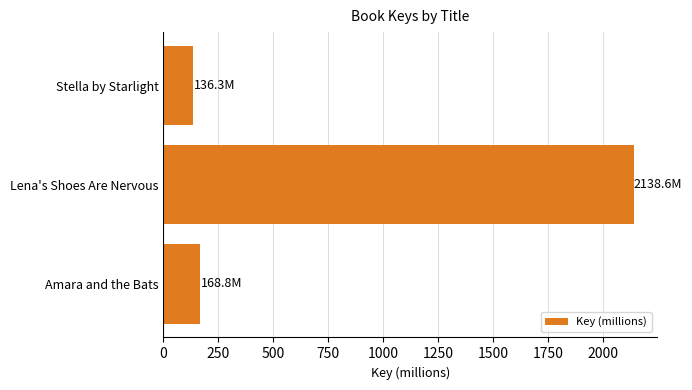

Reading top to bottom, what are all the values shown in this chart?

Stella by Starlight=136.3	Lena's Shoes Are Nervous=2138.6	Amara and the Bats=168.8